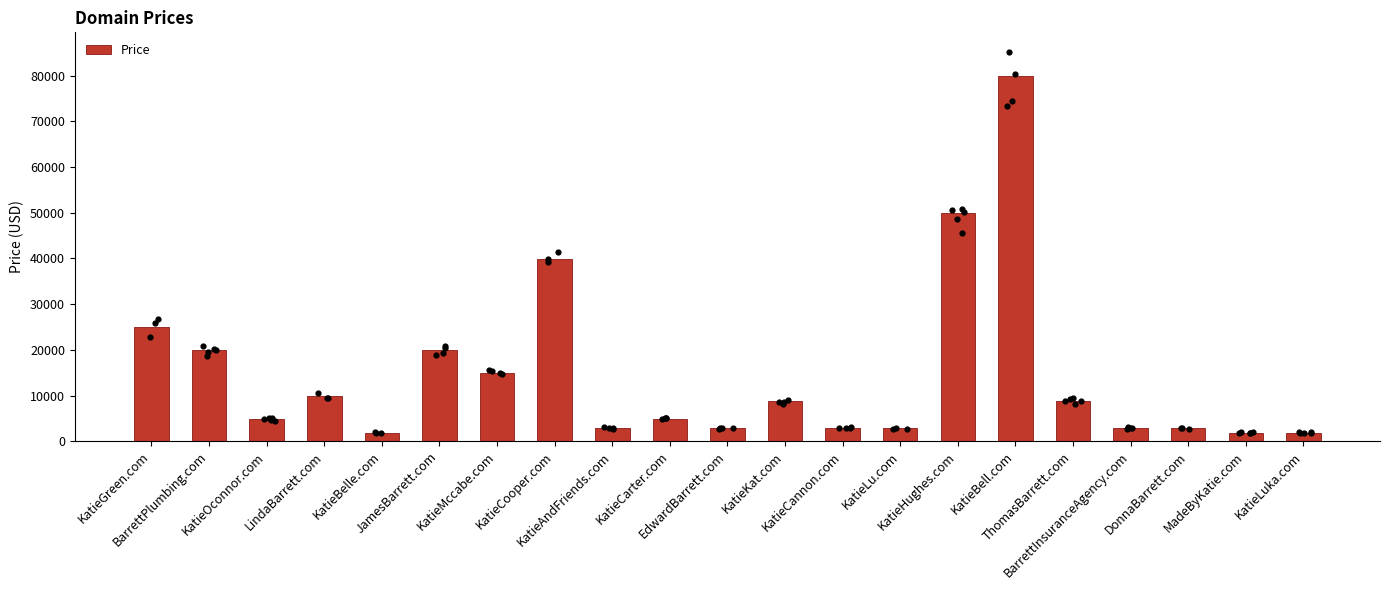

What is the change in value from JamesBarrett.com to KatieBell.com?

+60000